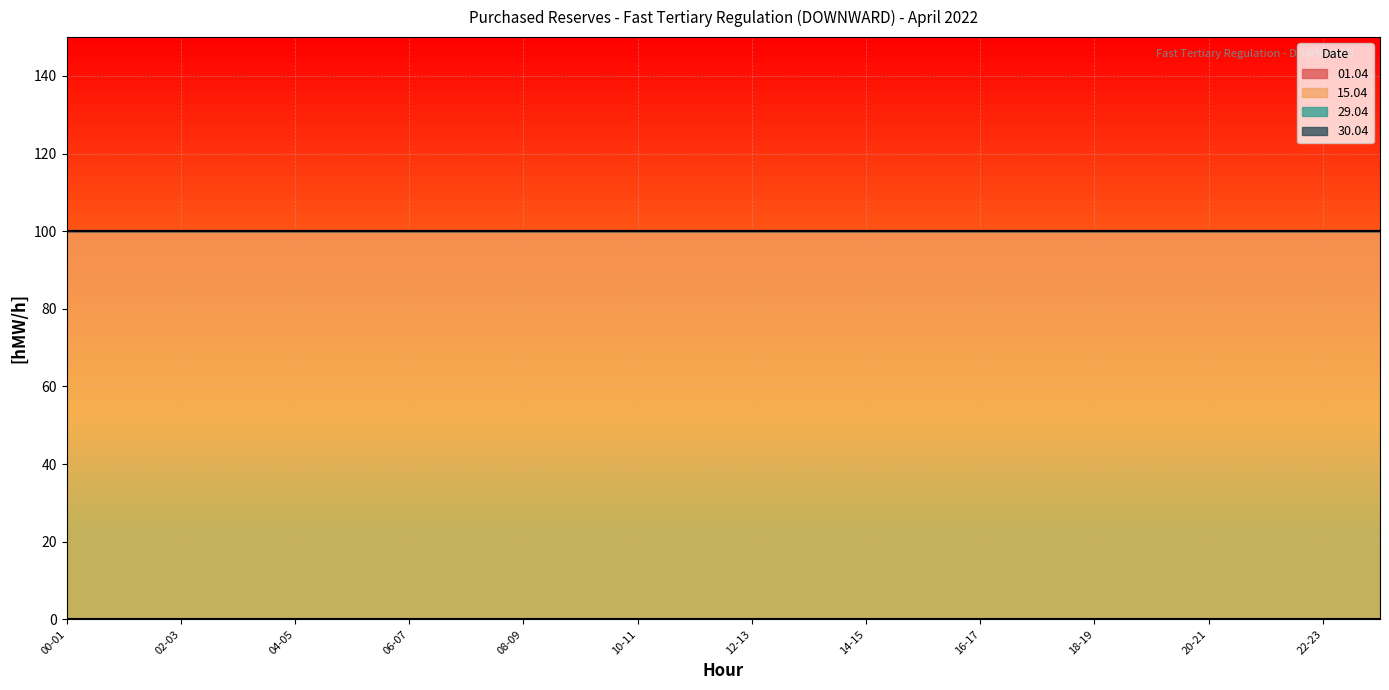

How many lines are shown in the chart?

4